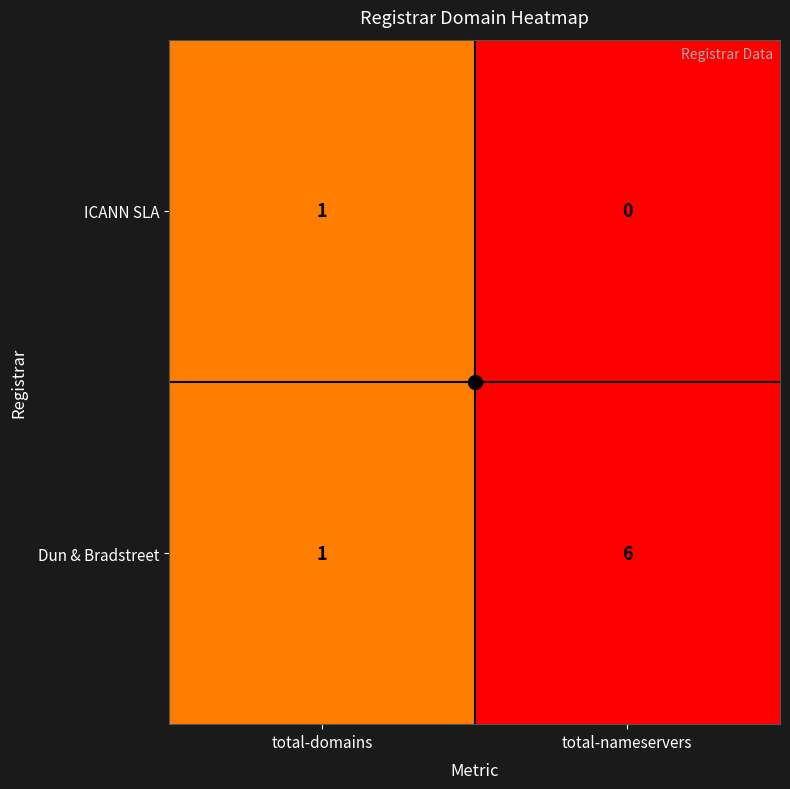

Where is ICANN SLA nearest to the value 0?

total-nameservers